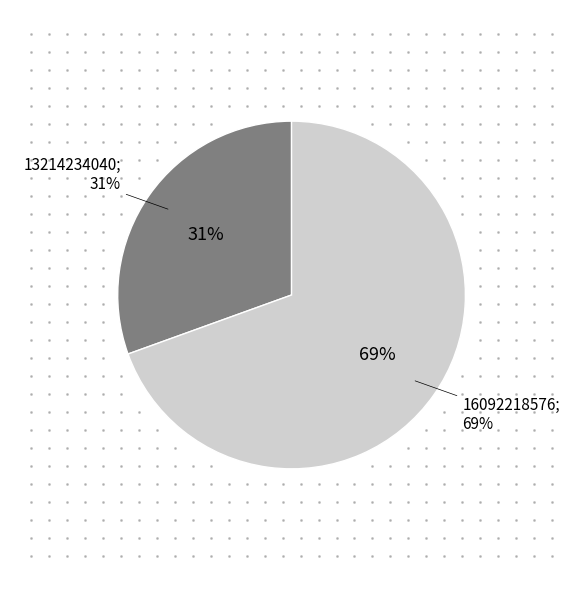

What is the total percentage of 16092218576 and 13214234040?

100.0%